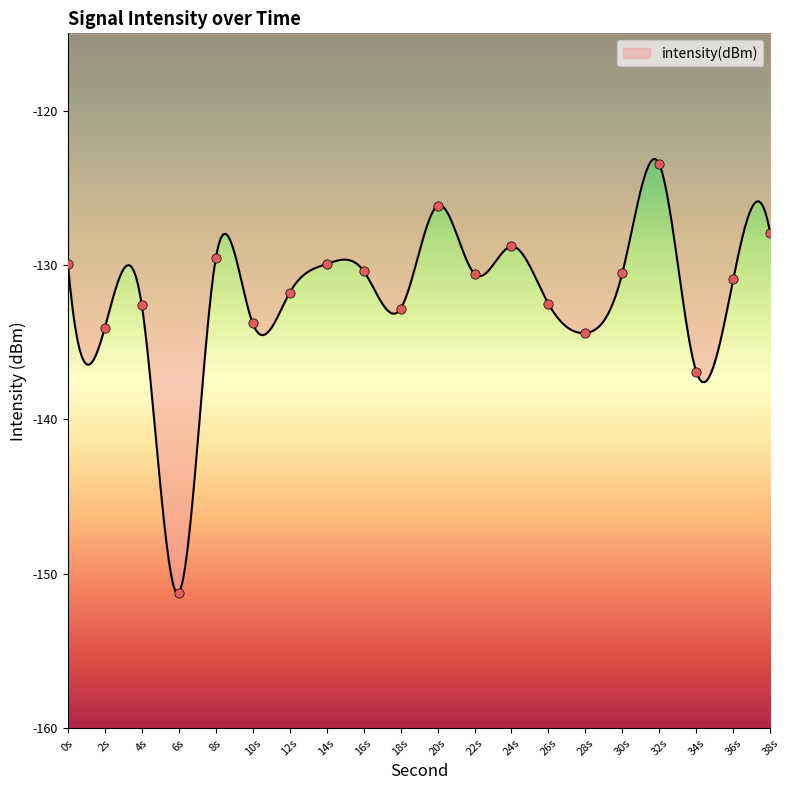

Between 38s and 8s, which is larger?

38s